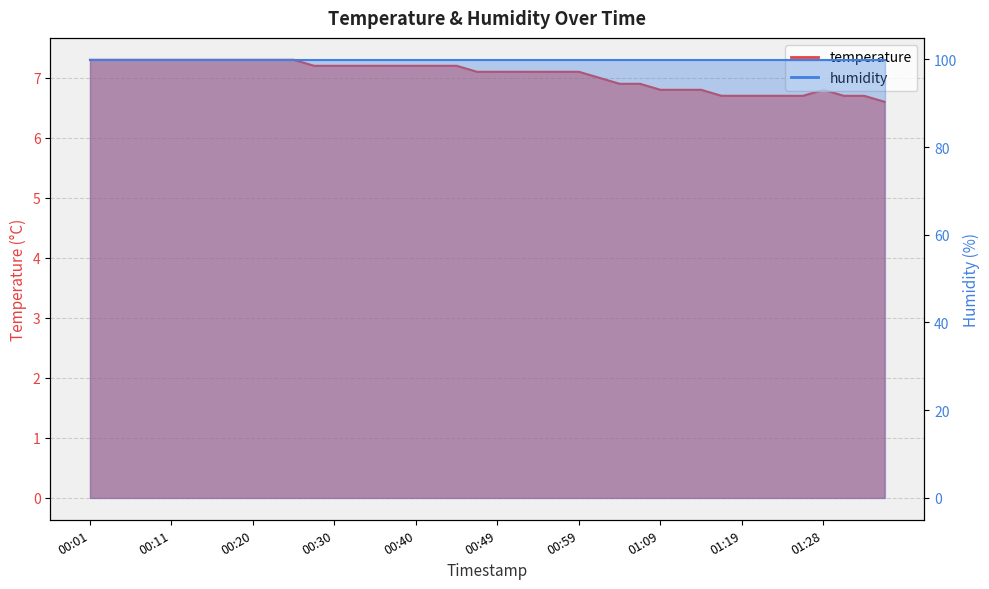

At which category does the data reach its first local peak?

01:28